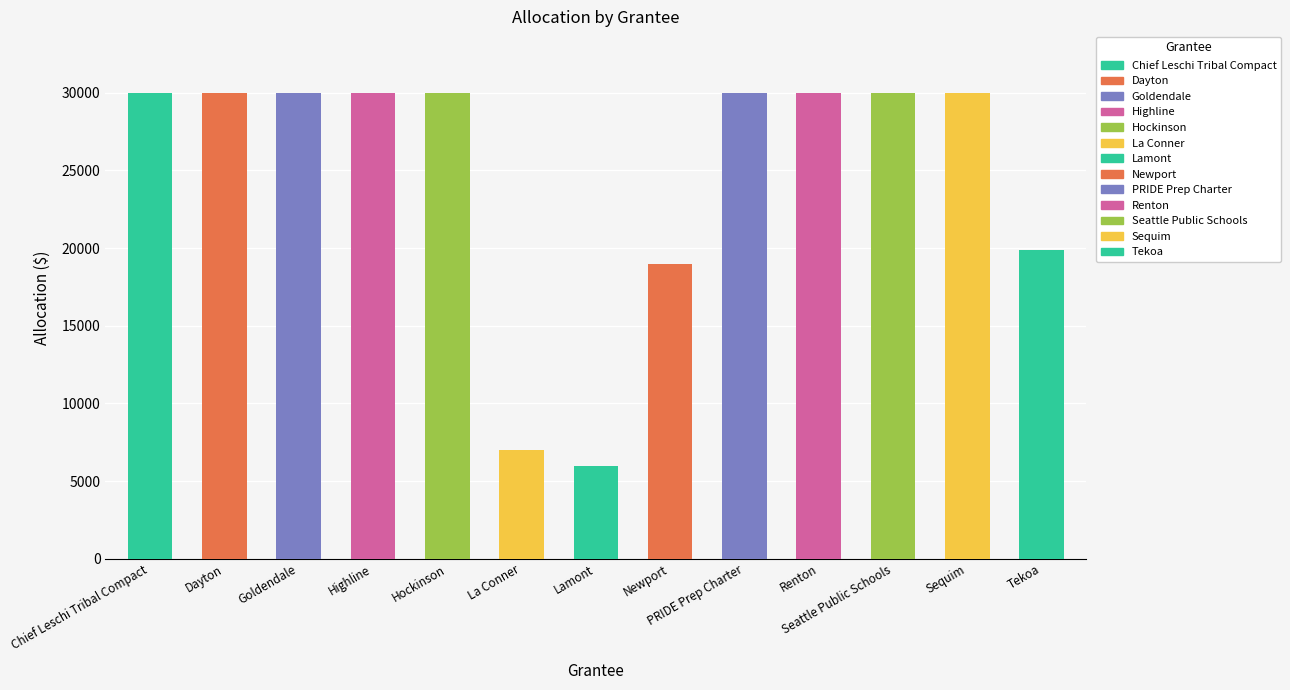

The chart shows a value of 30000 at Highline. True or false?

True